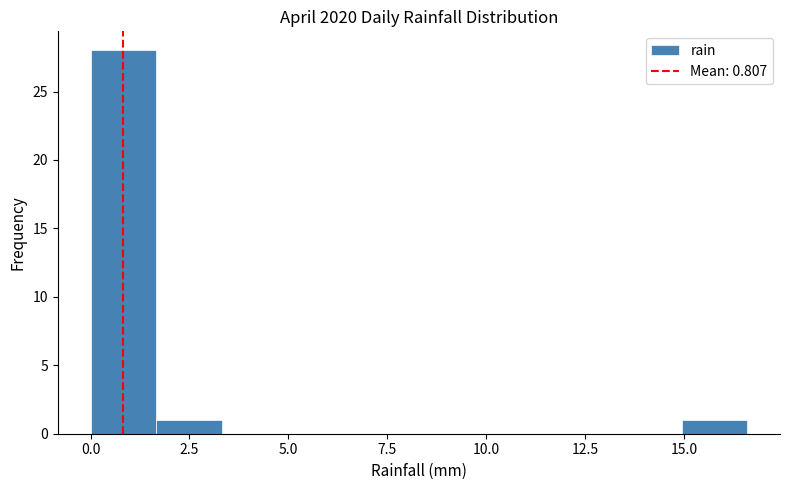

Read against the x-axis, roughly where is the centre of the tallest bar?

1.0